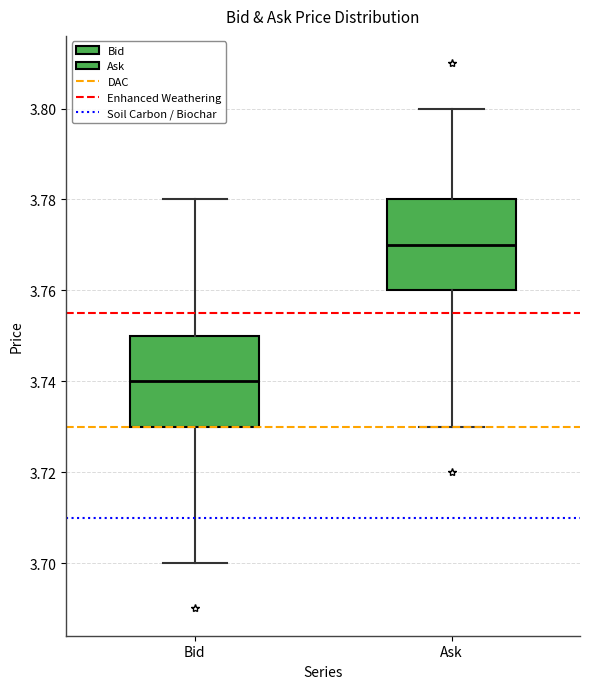

Reading left to right, read every box against the y-axis: the position of its median line, the range the box covers, and the ends of its whiskers. The values are not printed on the chart, so give them approximately, as read against the axis.

Bid: median 3.74, box 3.73 to 3.75, whiskers 3.70 to 3.78
Ask: median 3.77, box 3.76 to 3.78, whiskers 3.73 to 3.80